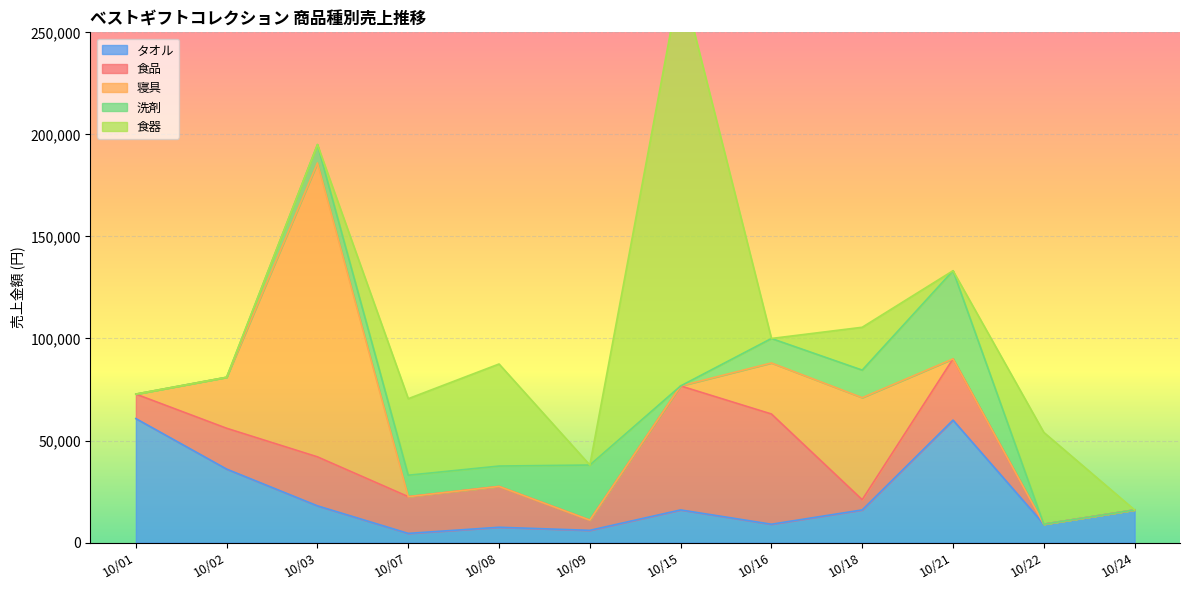

The タオル series shows 37061 at 10/01. True or false?

False